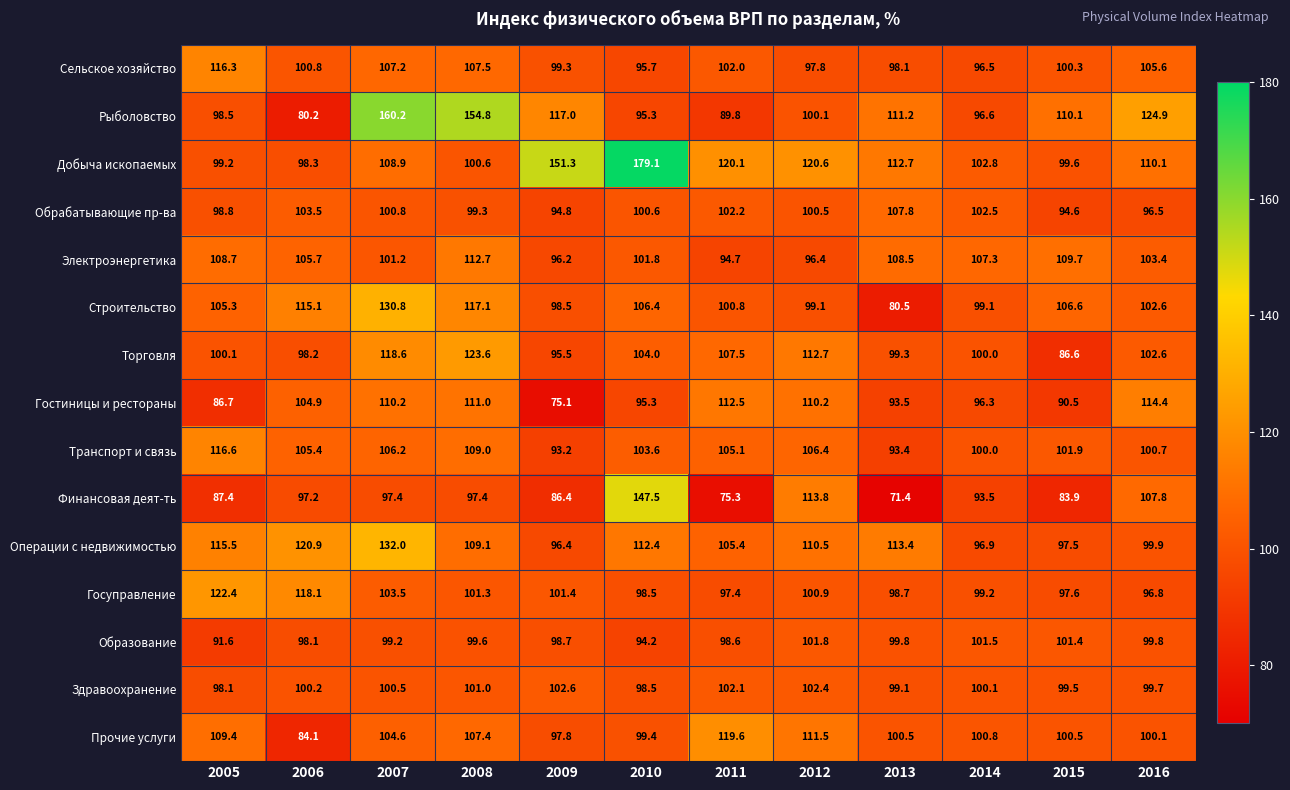

At which category is the sum across all series the highest?

2007